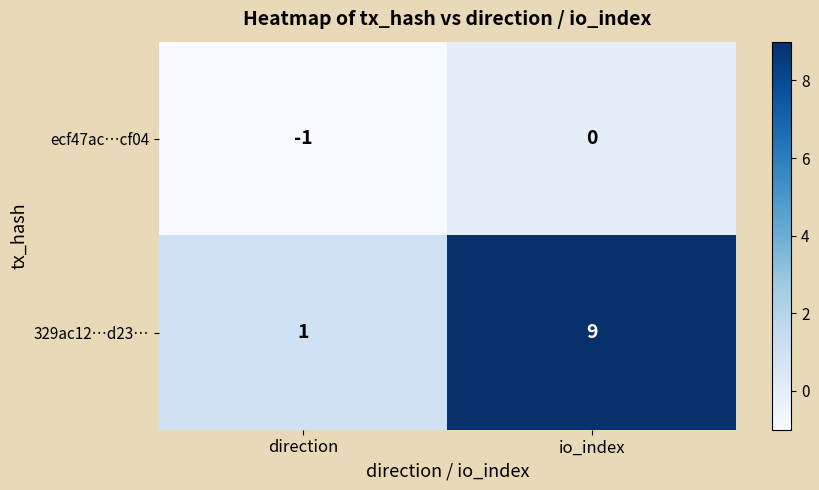

Read the 329ac12…d23… value at io_index.

9